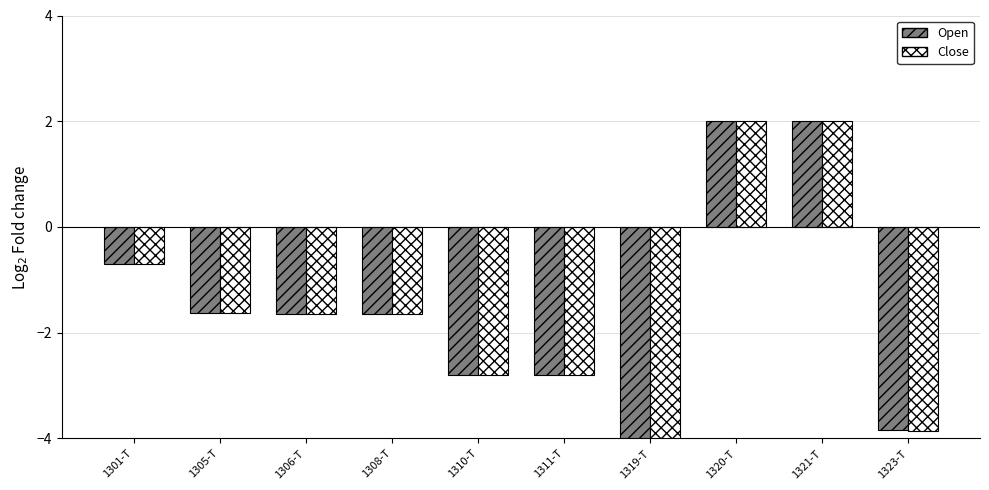

Reading right to left, what are all the values shown in this chart?

Open: -3.8	2.0	2.0	-4.1	-2.8	-2.8	-1.7	-1.6	-1.6	-0.7
Close: -3.9	2.0	2.0	-4.1	-2.8	-2.8	-1.7	-1.6	-1.6	-0.7